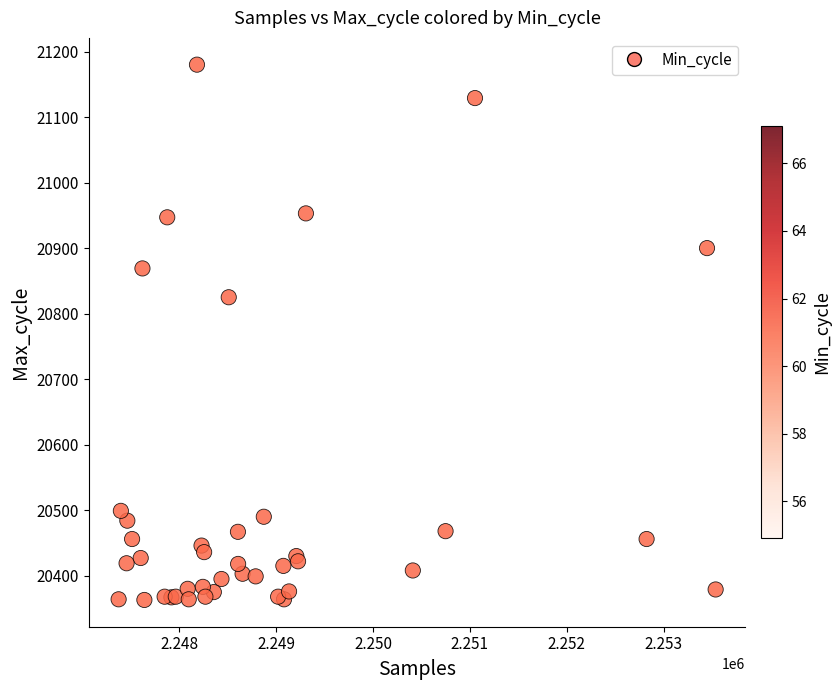

What Y value in the scatter plot is closest to 20771?

20825